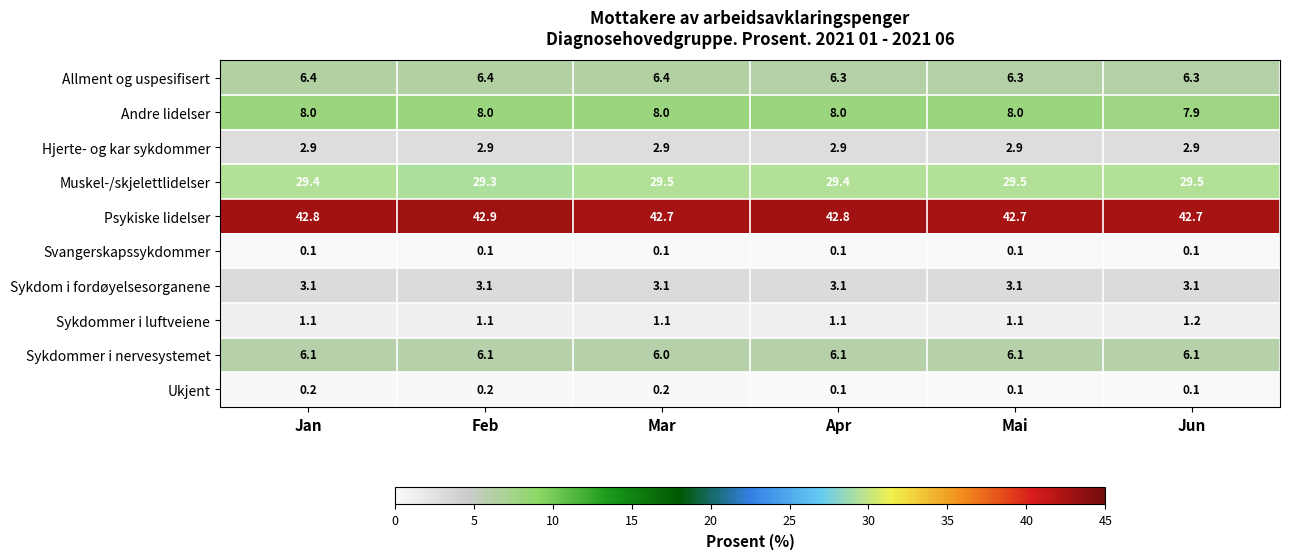

Where is Andre lidelser nearest to the value 7?

Jun